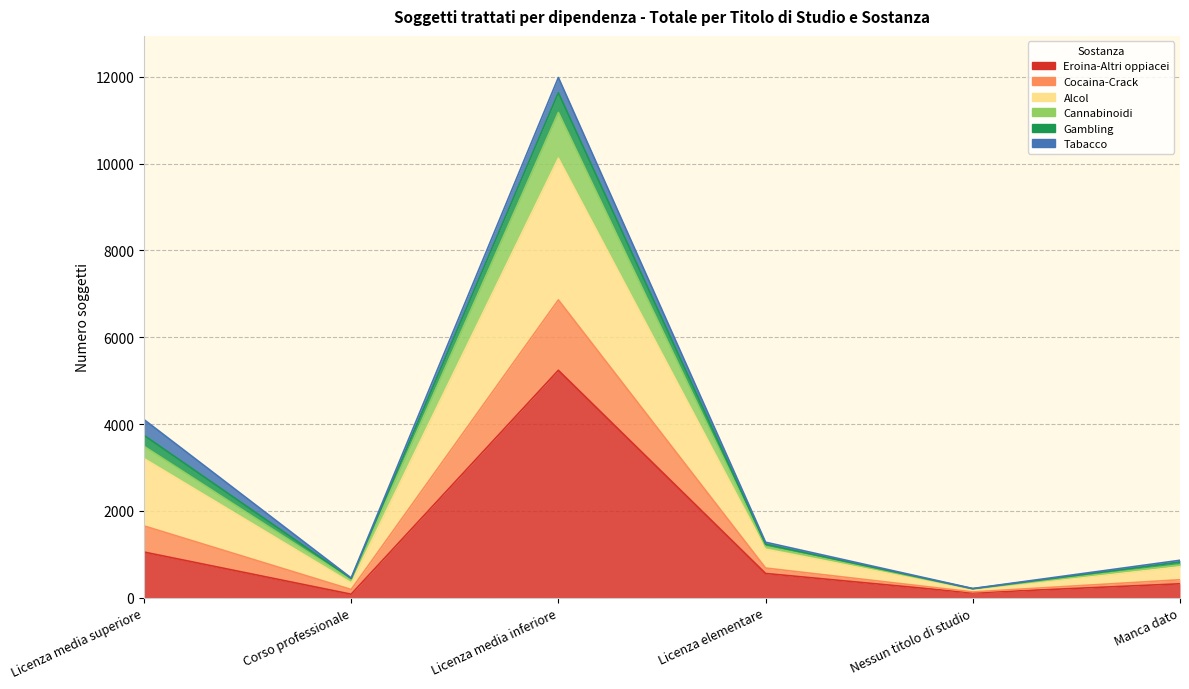

The value of Cocaina-Crack at Corso professionale is 752. True or false?

False